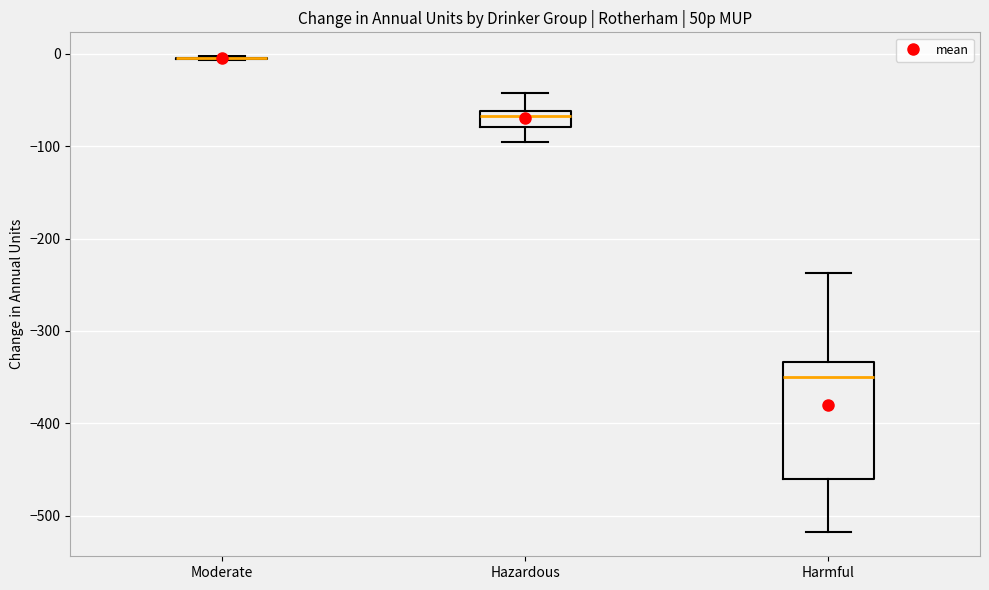

Reading left to right, transcribe this box plot: for each box, give where its median line is, the range the box spans, and where its two whiskers end, as read against the y-axis. The values are not printed on the chart, so give them approximately, as read against the axis.

Moderate: box collapsed to a line at -10, whiskers -10 to 0
Hazardous: median -70, box -80 to -60, whiskers -100 to -40
Harmful: median -350, box -460 to -330, whiskers -520 to -240